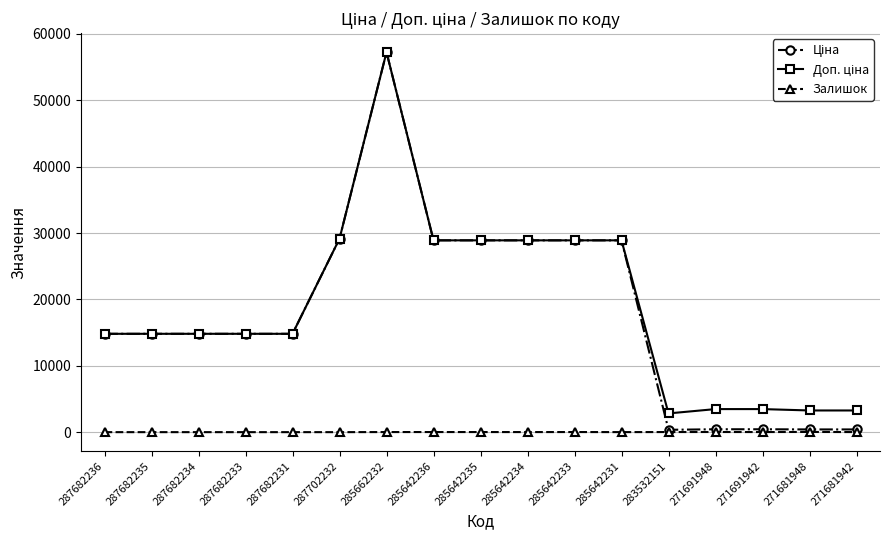

How many values in the Залишок series are below 10?

7